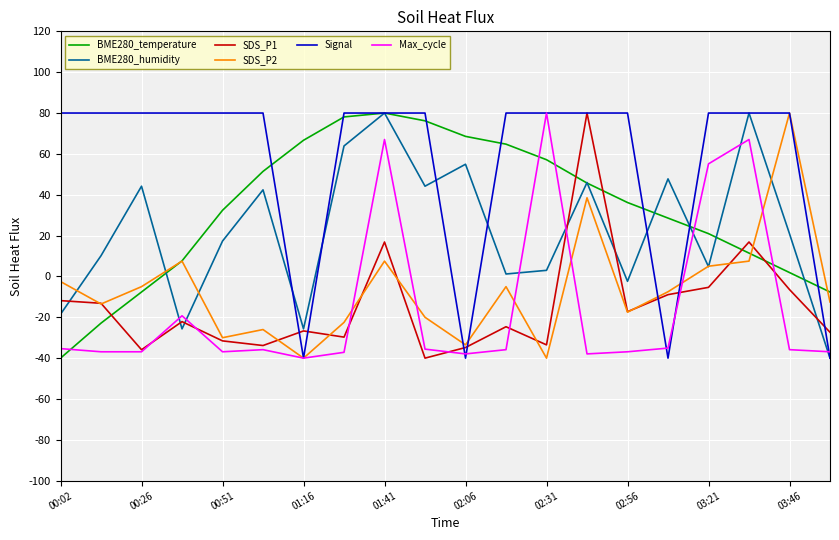

Which series has the largest total across all categories?

Signal